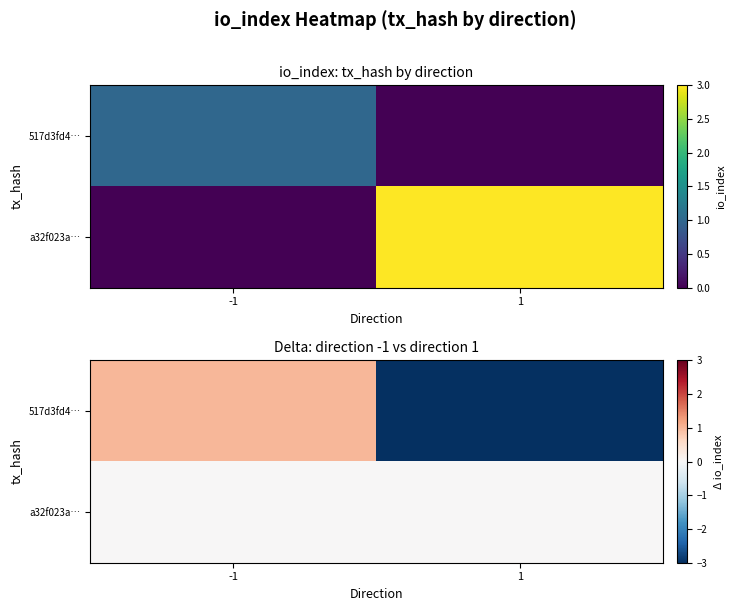

What is the difference between the highest and lowest values at 1?

3